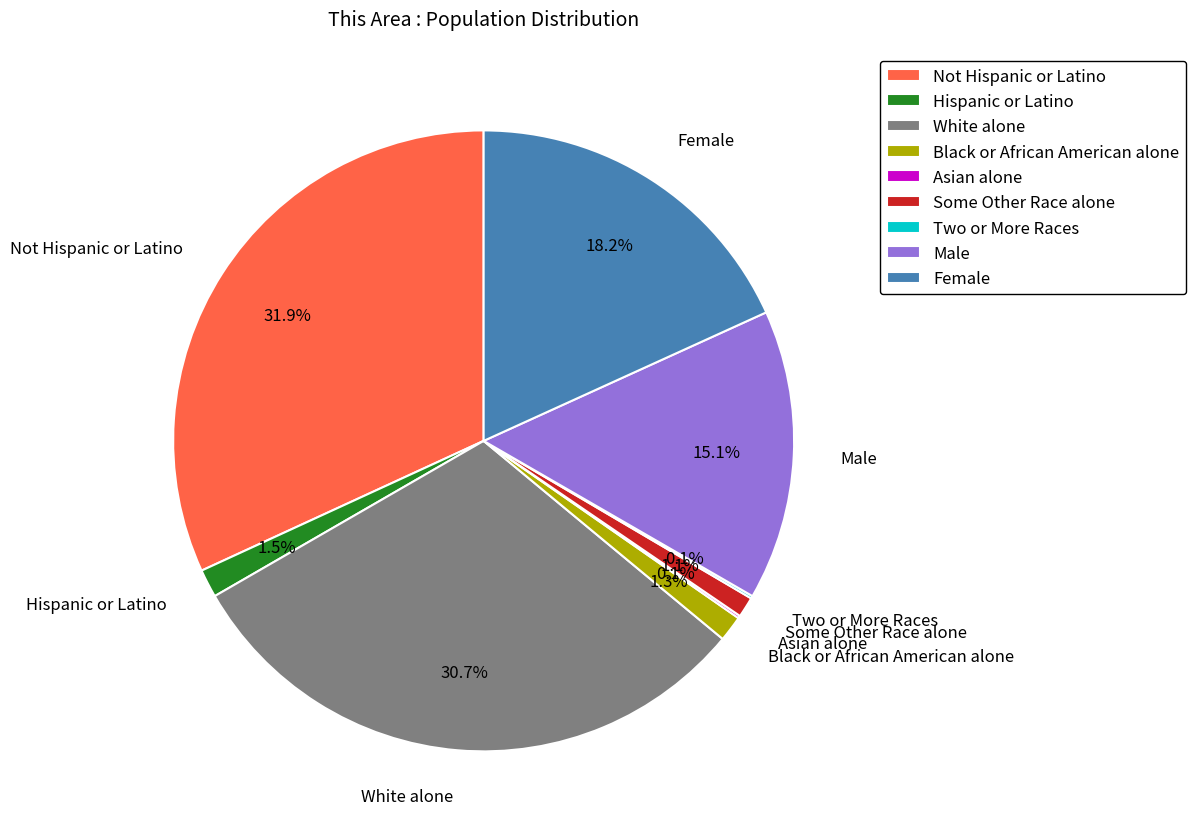

What portion of the pie excludes White alone?

69.3%